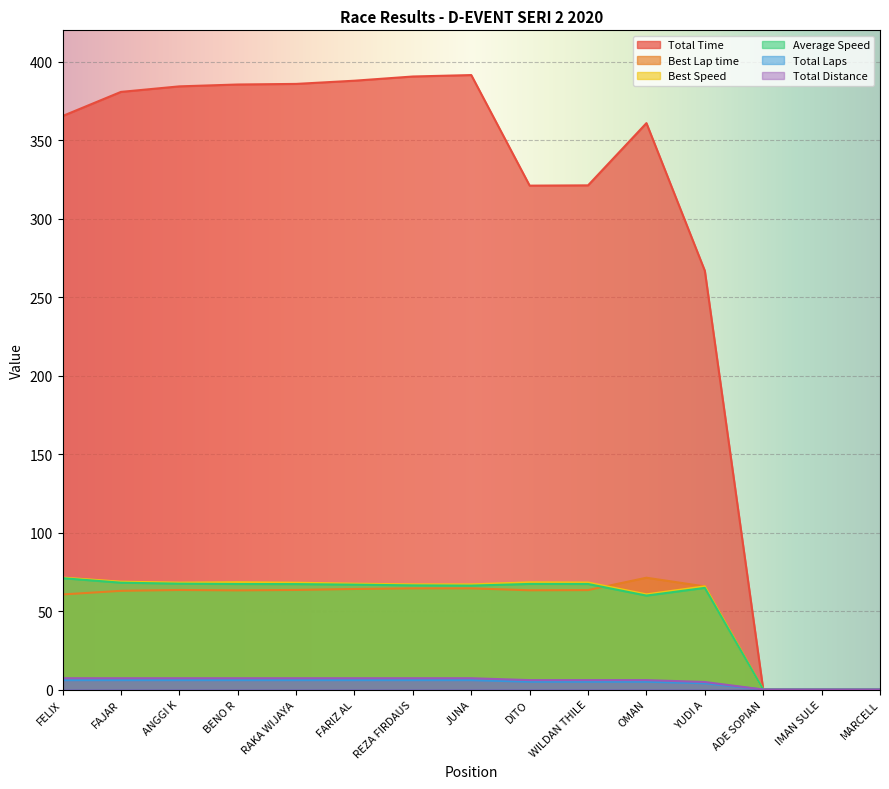

Count the number of data series in this chart.

6